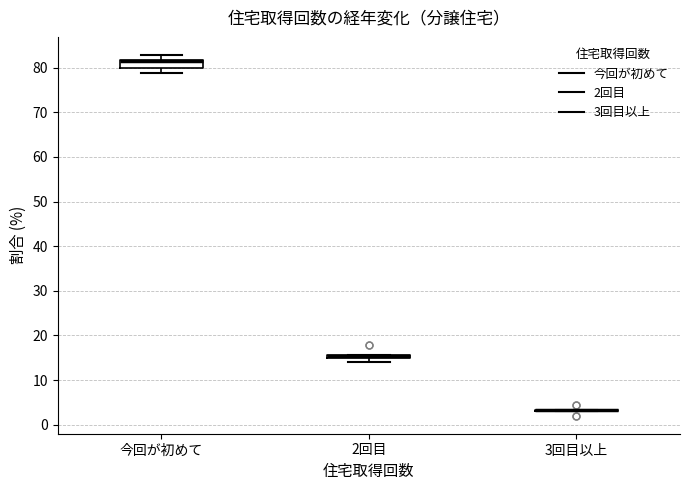

Which box is the tallest, from its lower edge to its upper edge?

今回が初めて